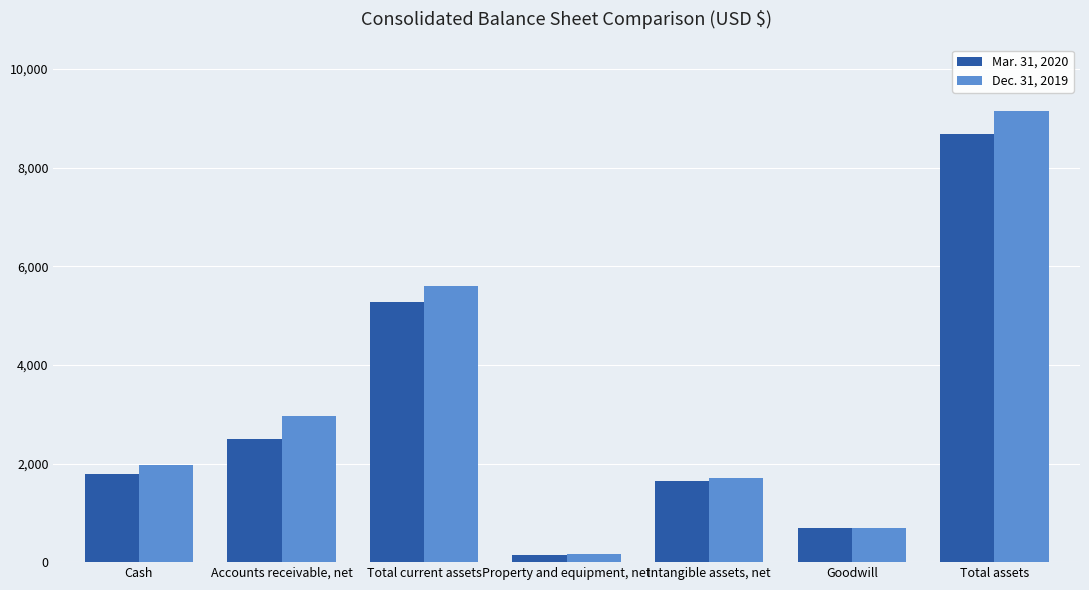

What is the label of the 1st bar from the right?

Total assets